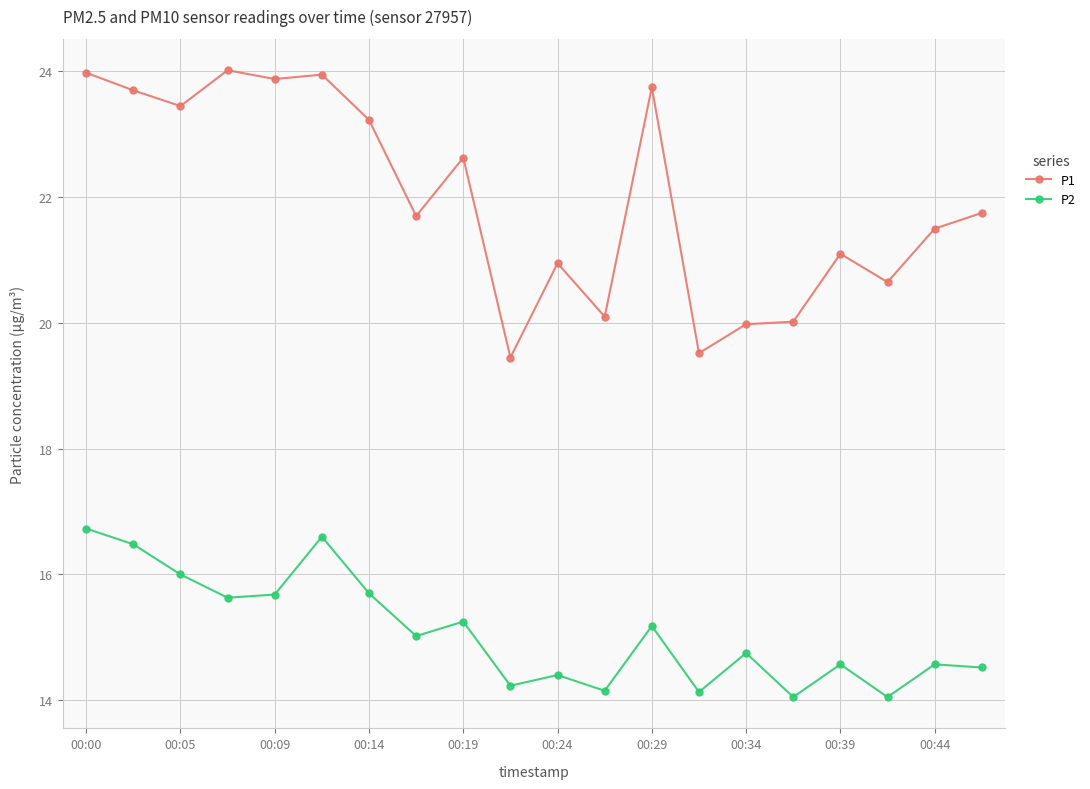

What is the sum of all P1 values?

439.3